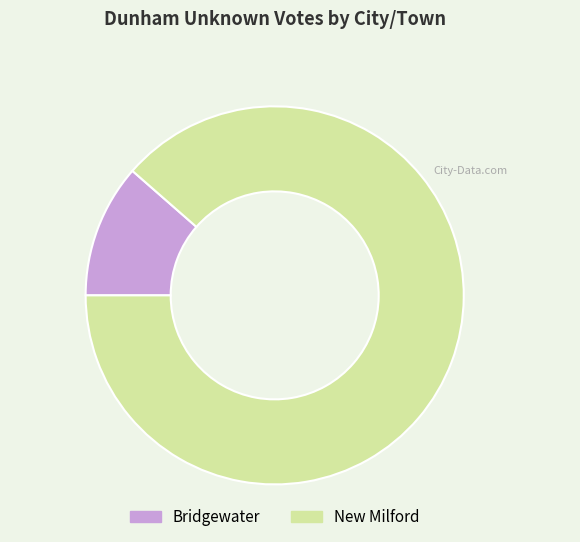

Between Bridgewater and New Milford, which is larger?

New Milford